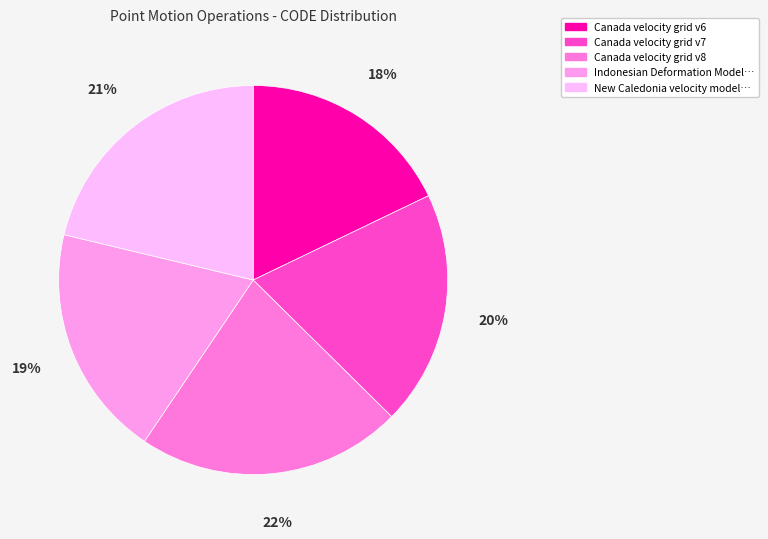

How many slices are in this pie chart?

5